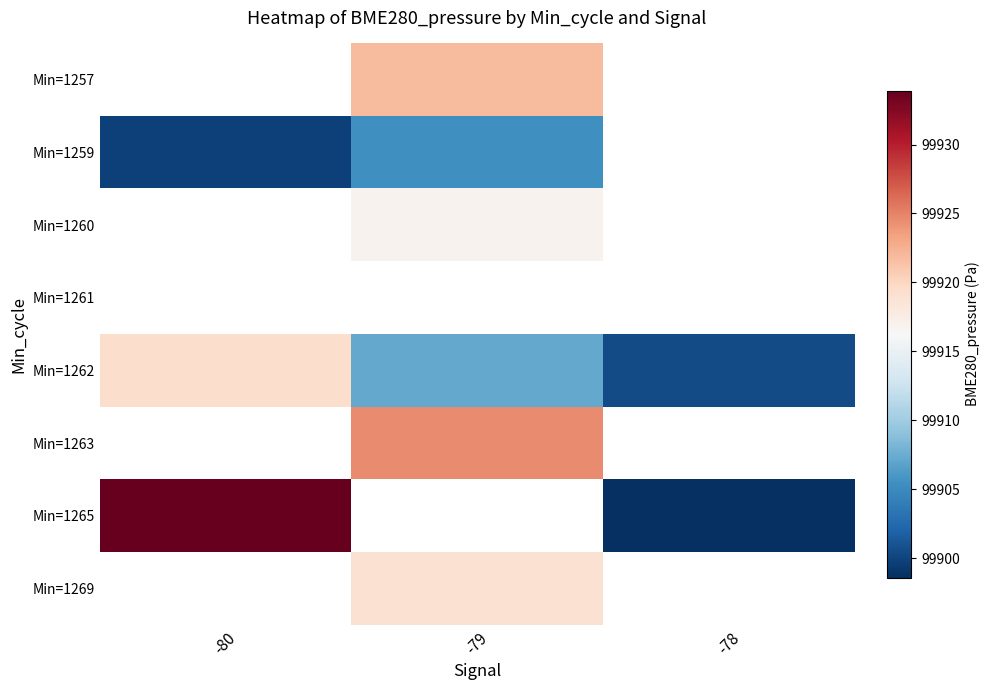

True or false: Min=1259 has a value of 45034.3 at -80.

False